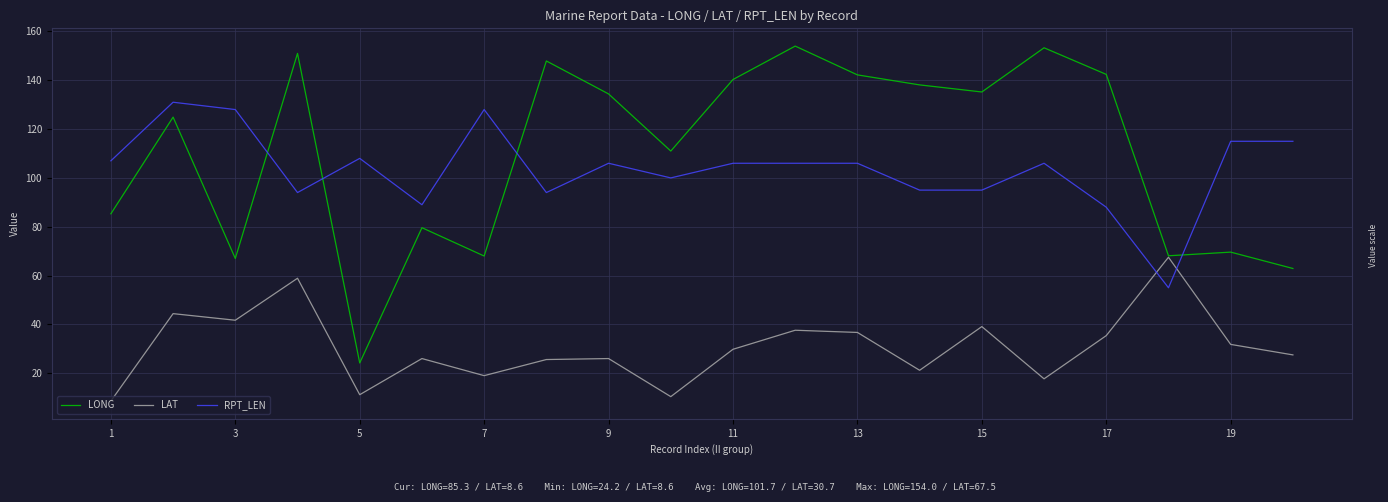

What is the sum of all RPT_LEN values?

2072.0